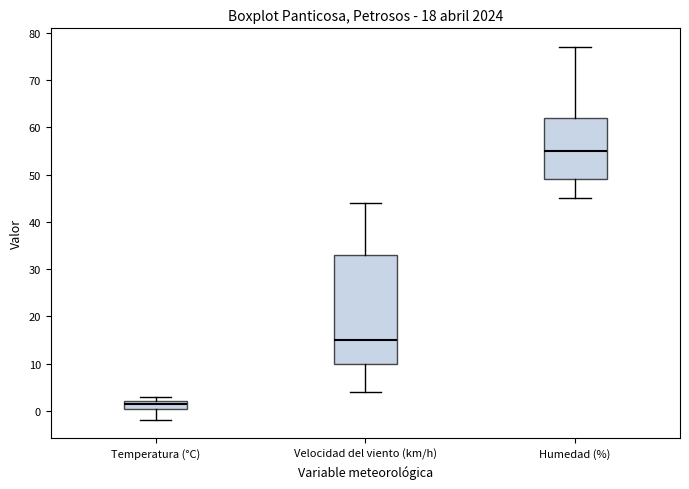

Which box's median line is the highest?

Humedad (%)